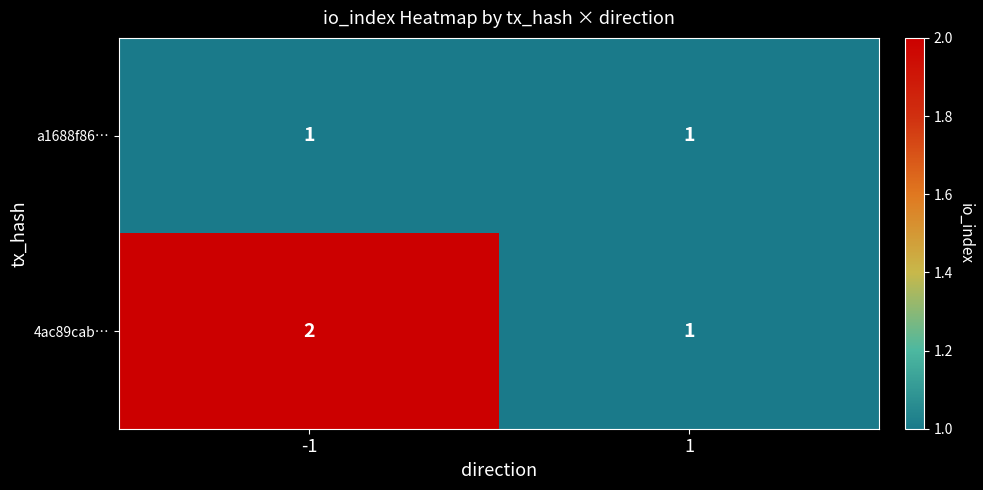

The 4ac89cab… series shows 1 at 1. True or false?

True